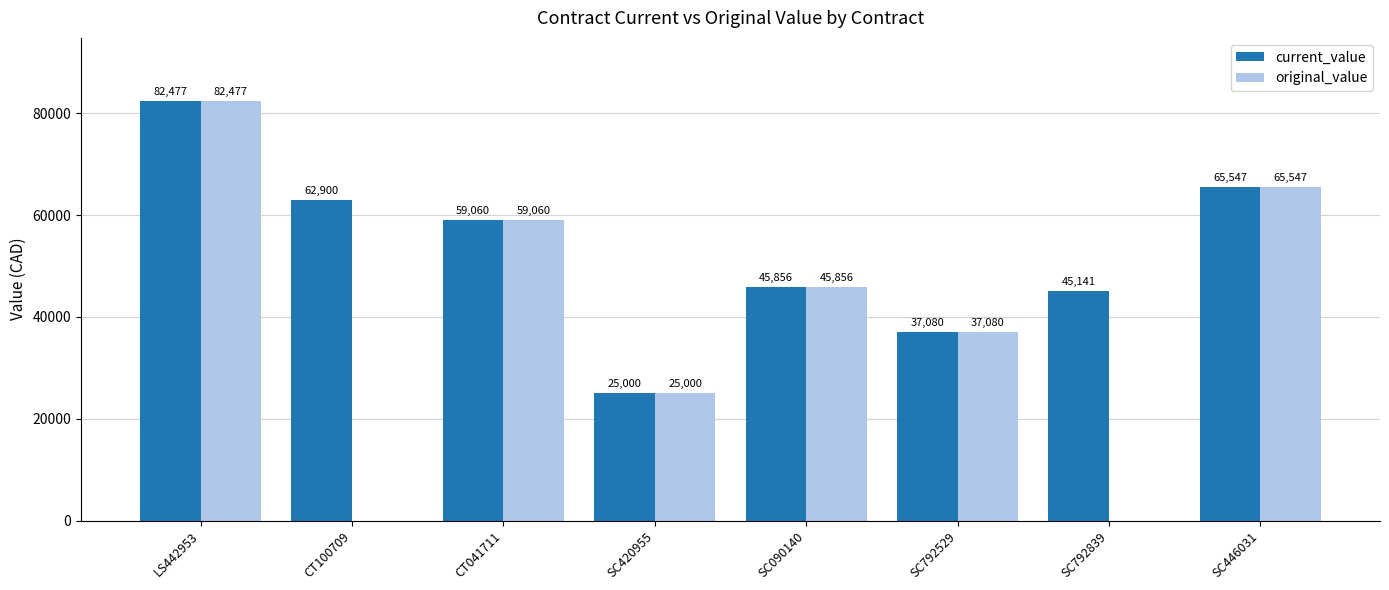

Which series has the widest spread of values?

original_value